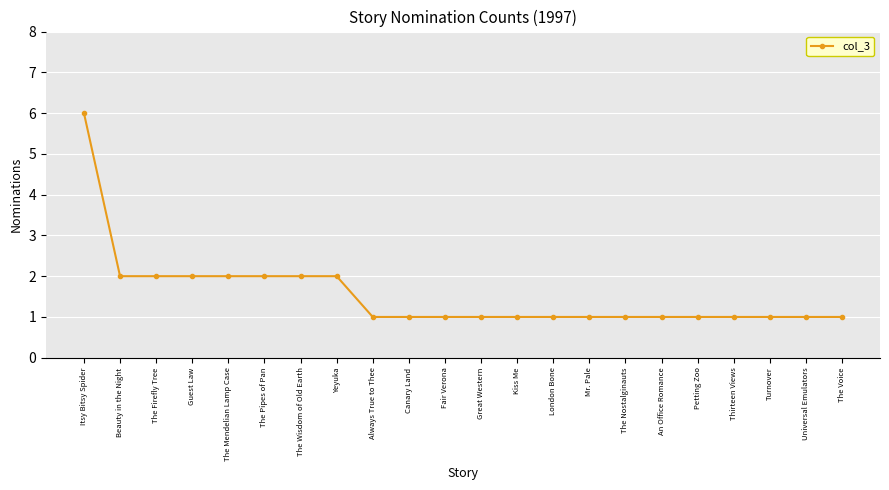

What is the approximate value at Kiss Me?

1